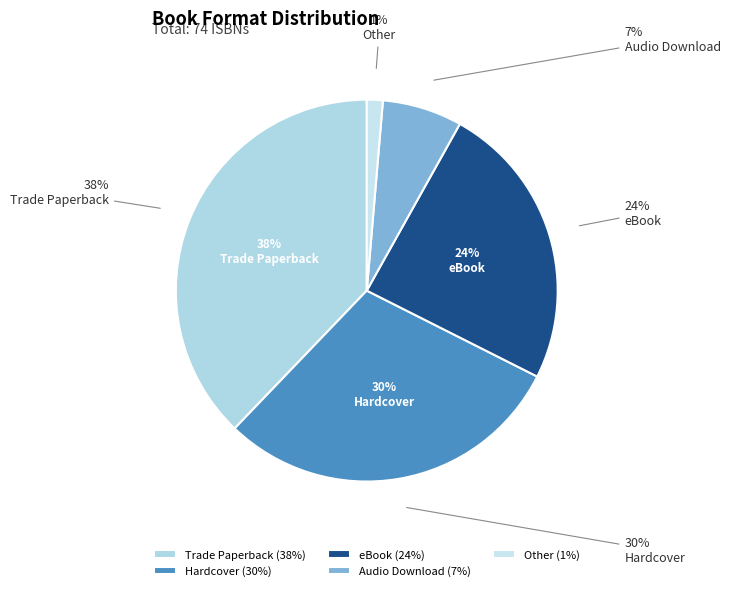

Rank the categories by value from highest to lowest.

Trade Paperback, Hardcover, eBook, Audio Download, Other